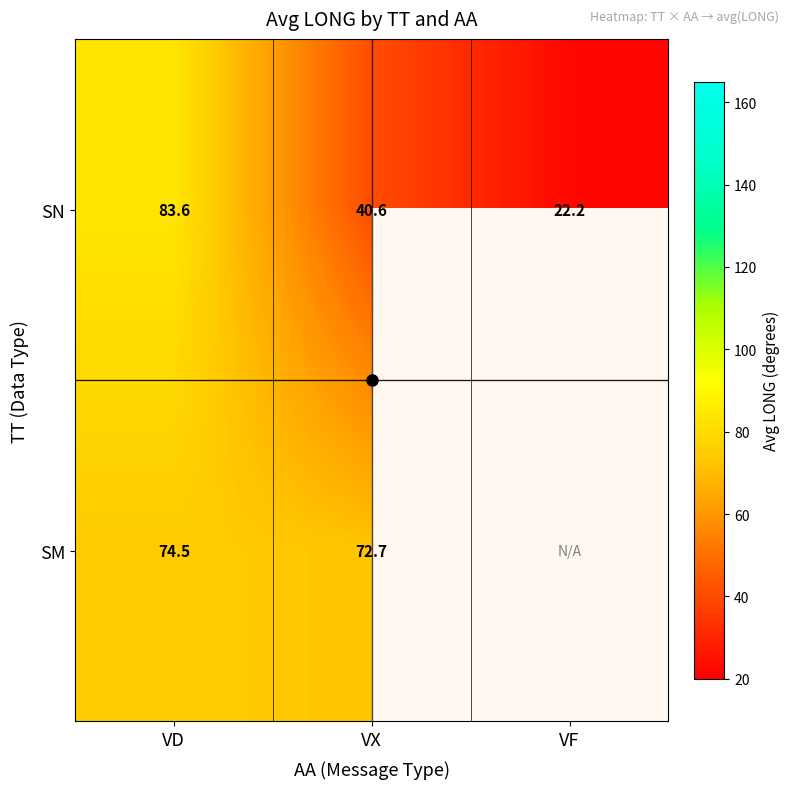

At which label does SN reach its peak?

VD